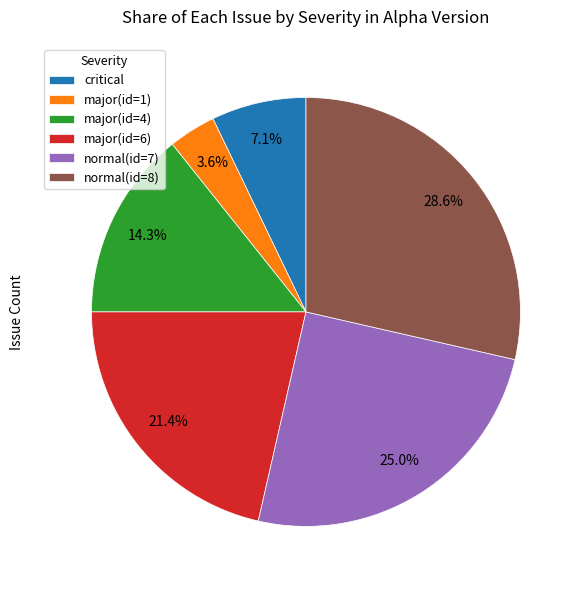

Is there any slice that represents more than half of the pie?

No